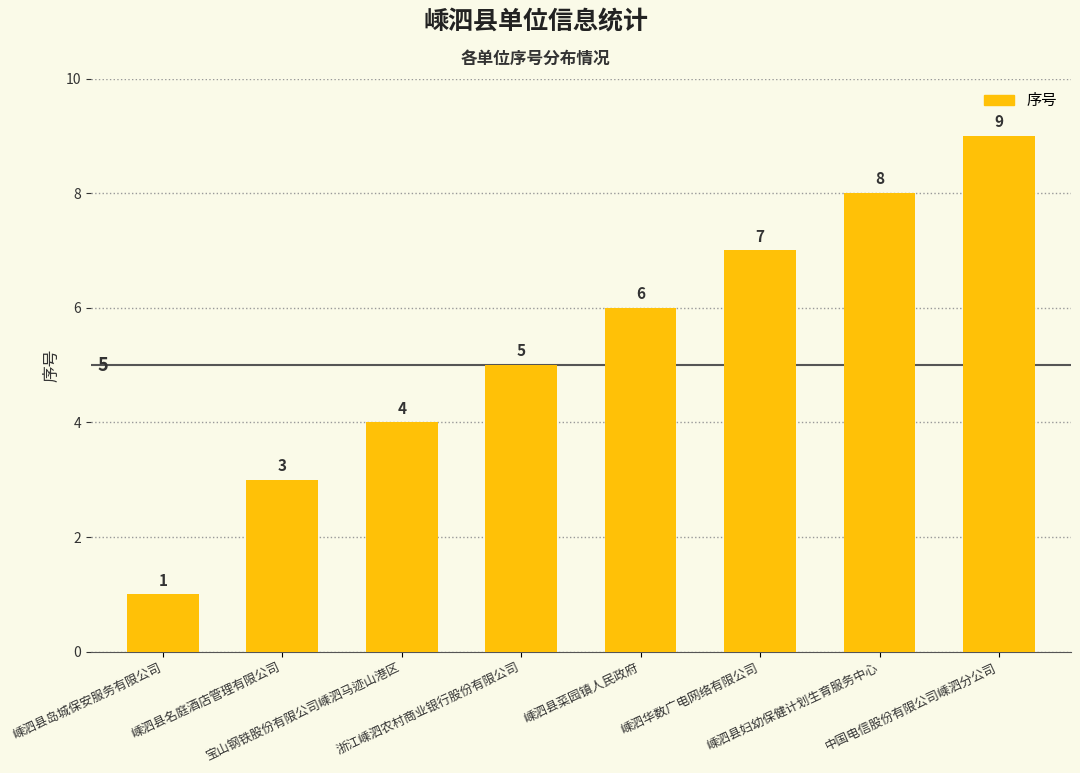

What is the difference between the maximum and second lowest values?

6